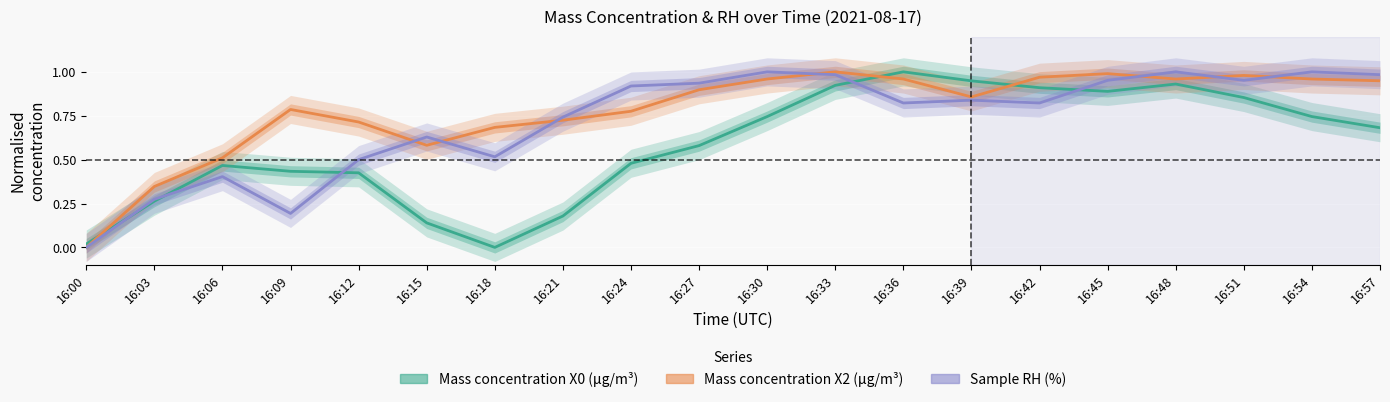

What is the sum of all Mass concentration X2 (μg/m³) values?

15.6